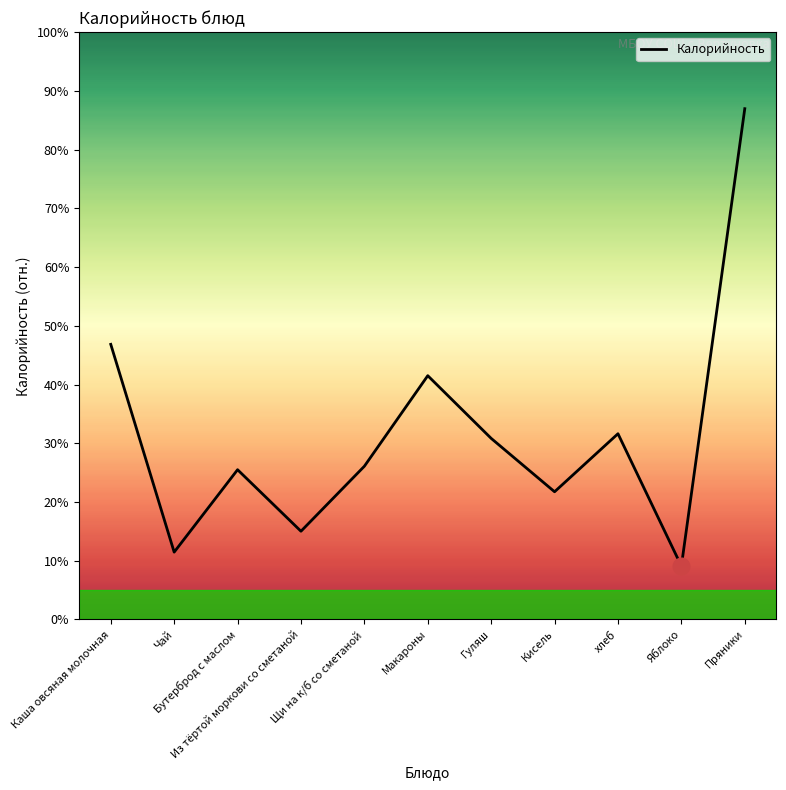

At which label does the data first exceed 132?

Каша овсяная молочная